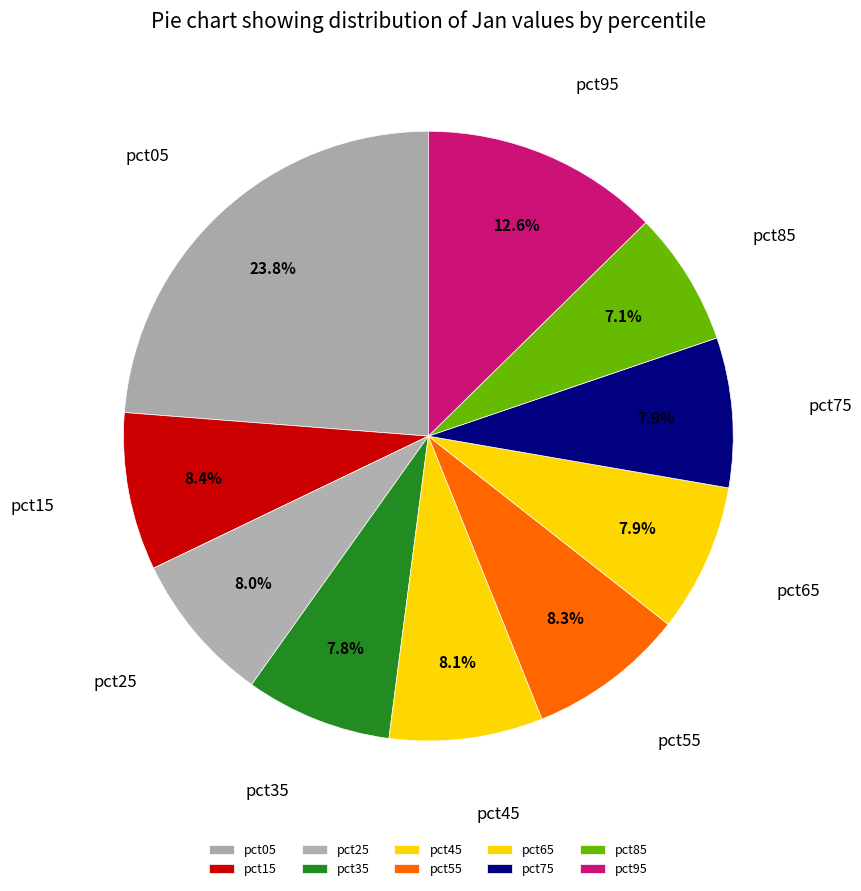

To the nearest percent, what portion does pct45 represent?

8%